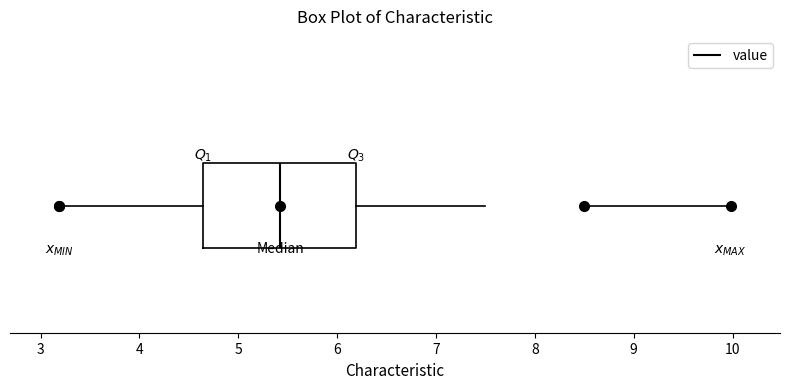

Read this box plot against the x-axis: the position of the median line, the range covered by the box, and the ends of both whiskers. The values are not printed on the chart, so give them approximately, as read against the axis.

median 5.4, box 4.6 to 6.2, whiskers 3.2 to 7.5